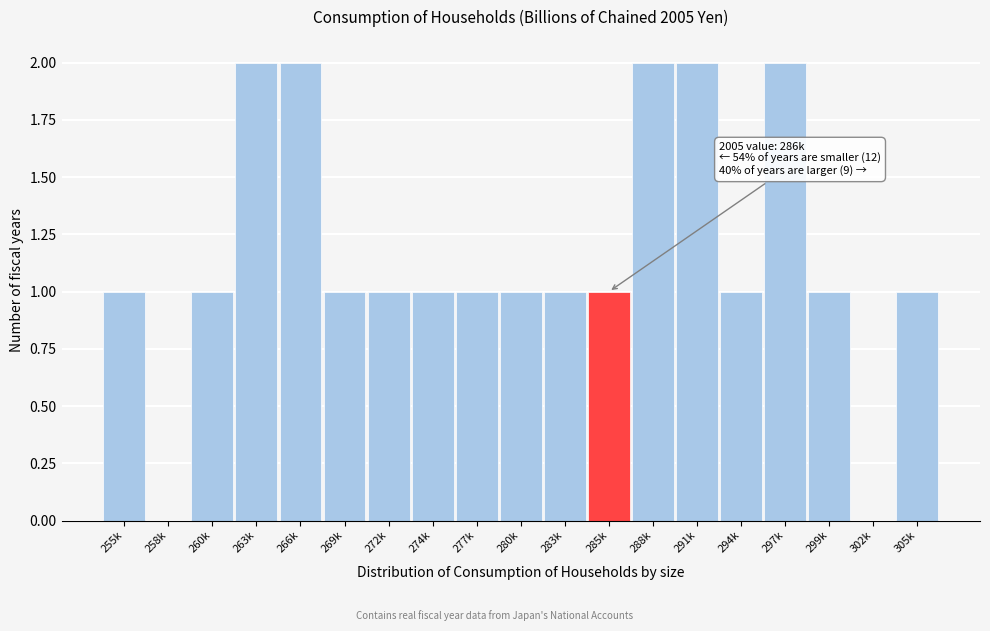

Reading left to right, extract all data points from this chart.

255k=1	258k=0	260k=1	263k=2	266k=2	269k=1	272k=1	274k=1	277k=1	280k=1	283k=1	285k=1	288k=2	291k=2	294k=1	297k=2	299k=1	302k=0	305k=1